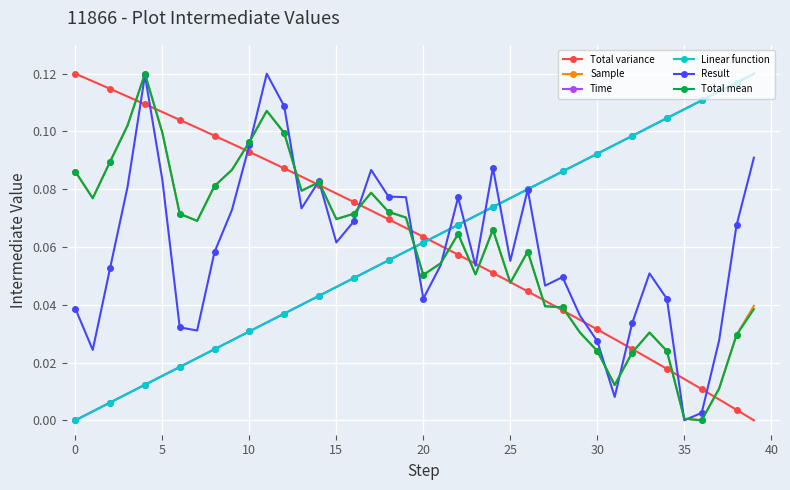

Does the chart display data point markers on the line(s)?

Yes